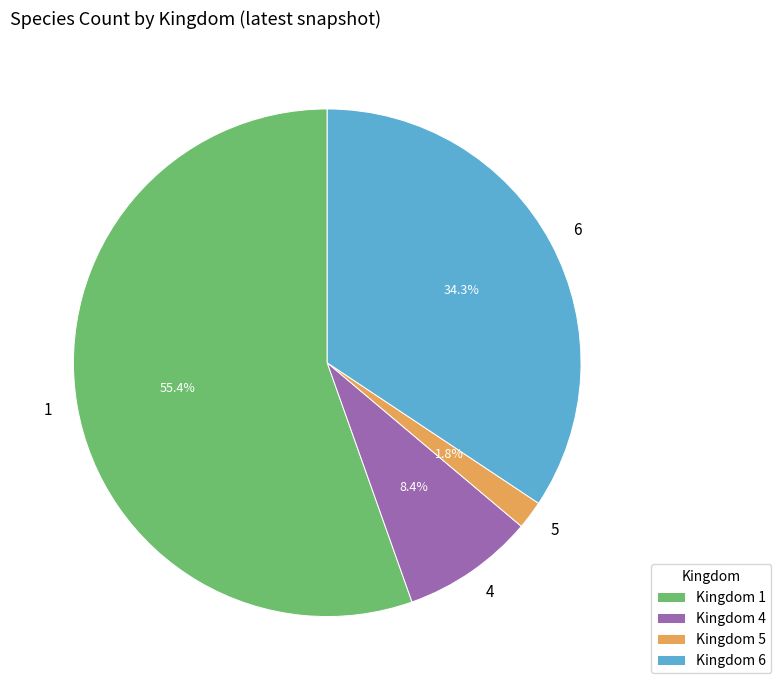

How much of the chart is everything except 4?

91.6%